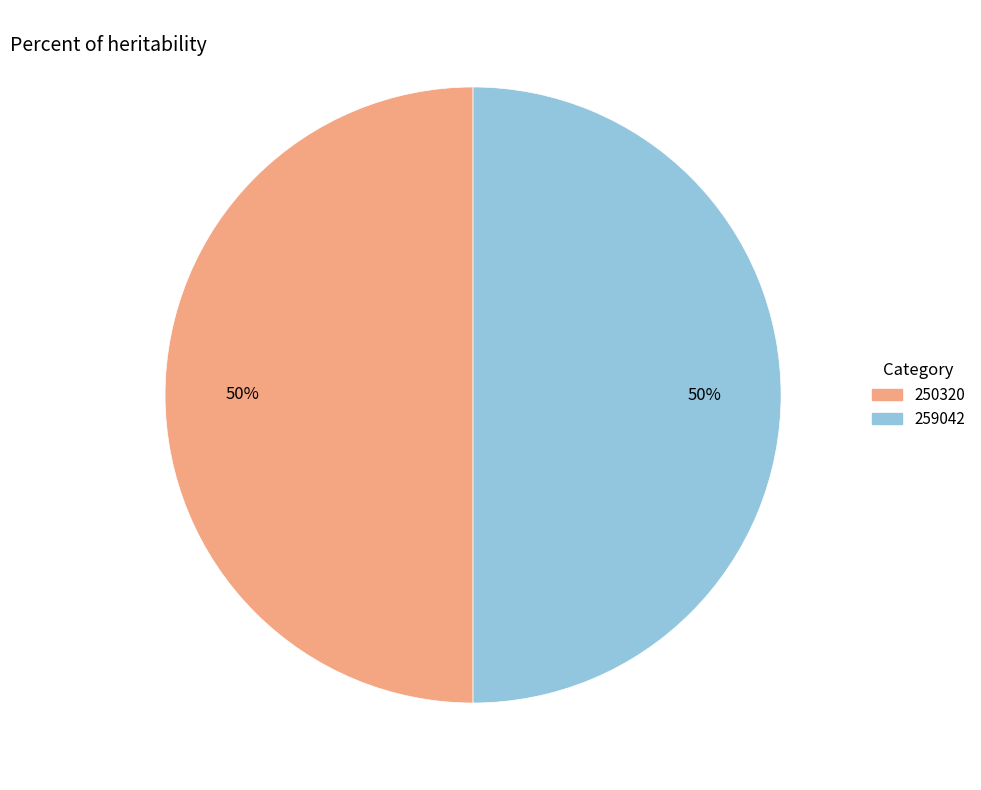

What is the ratio of the value at 250320 to the value at 259042?

1.0